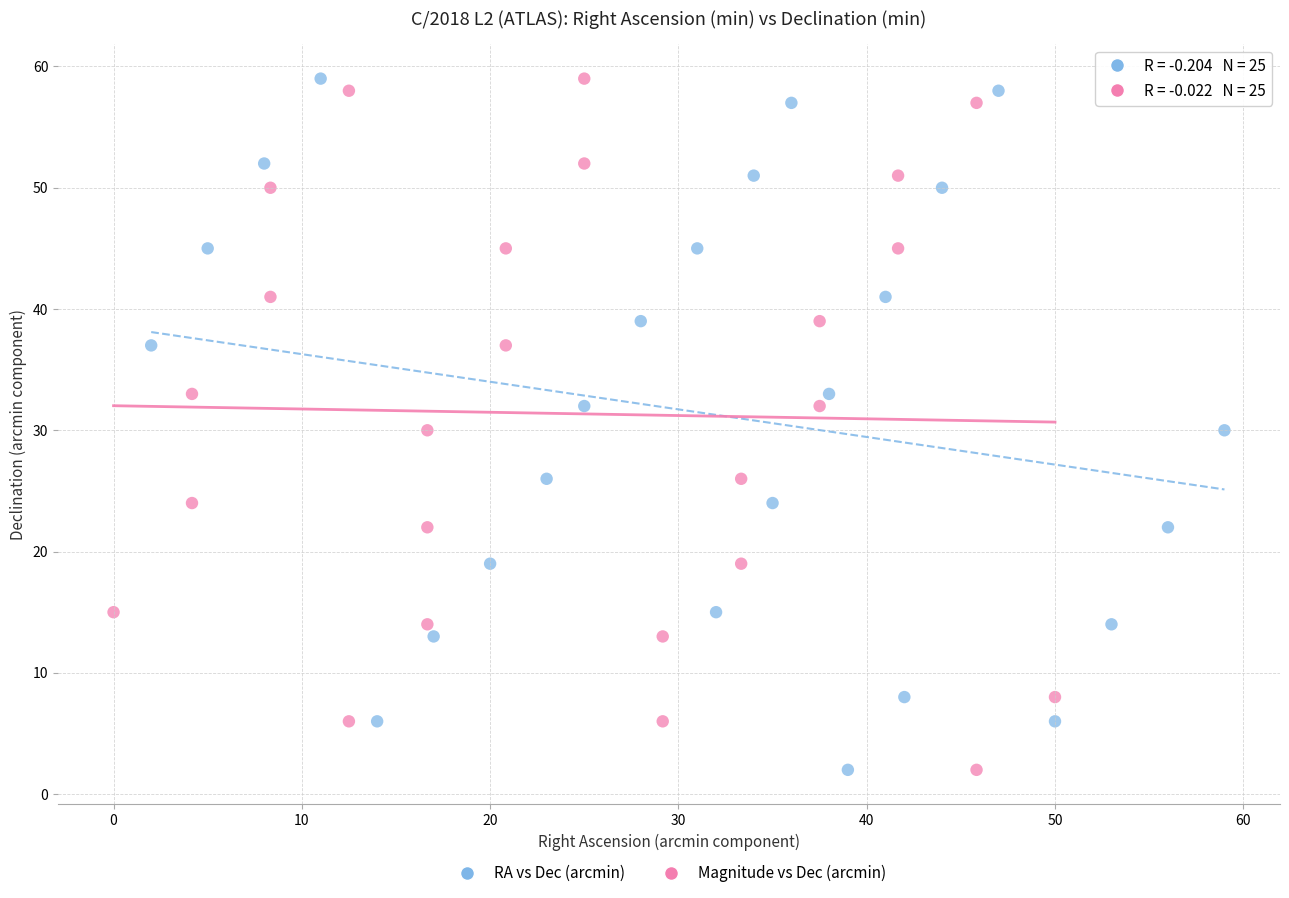

What are all the series names shown in the legend?

RA vs Dec (arcmin), Magnitude vs Dec (arcmin)